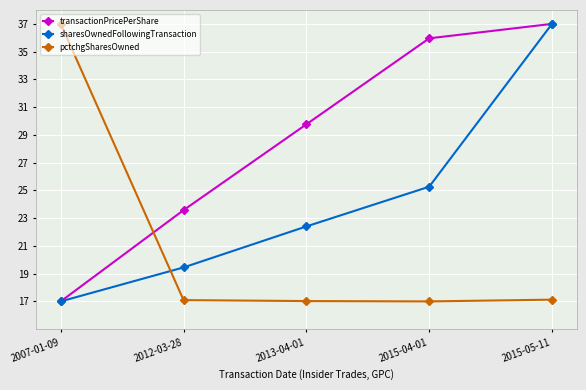

What is the spread (max minus min) of values at 2013-04-01?

12.7